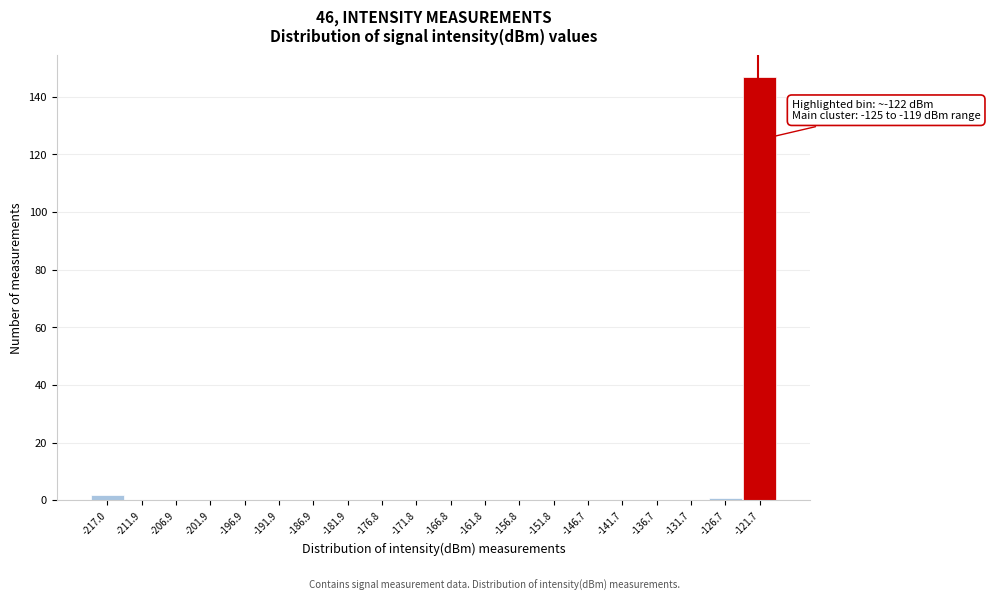

Which range on the x-axis has the tallest bar?

-124 to -119